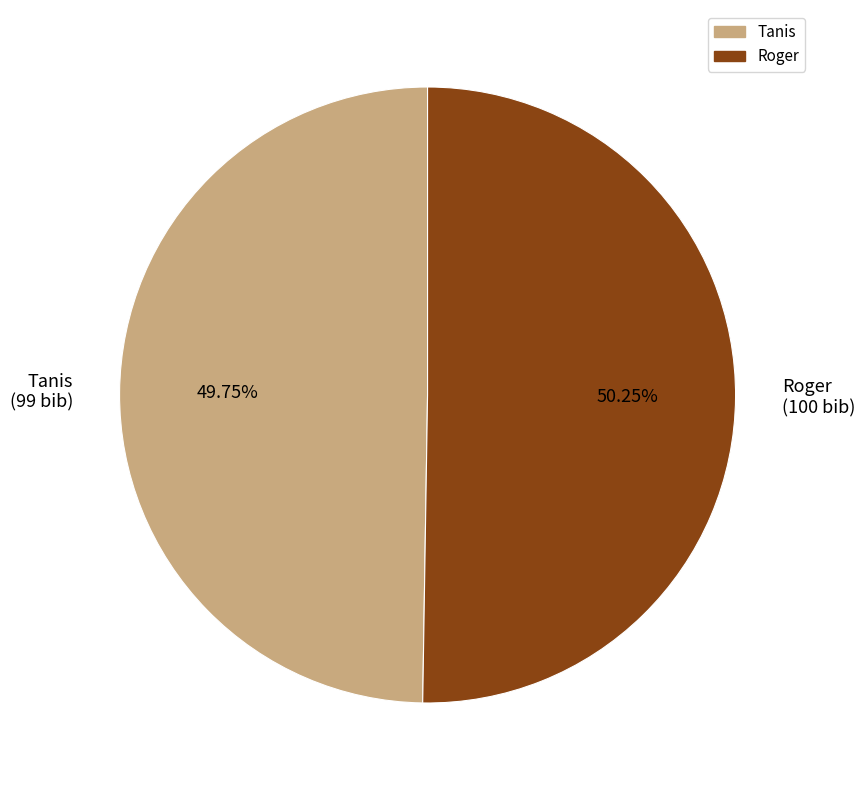

Is Roger the majority of the pie?

Yes